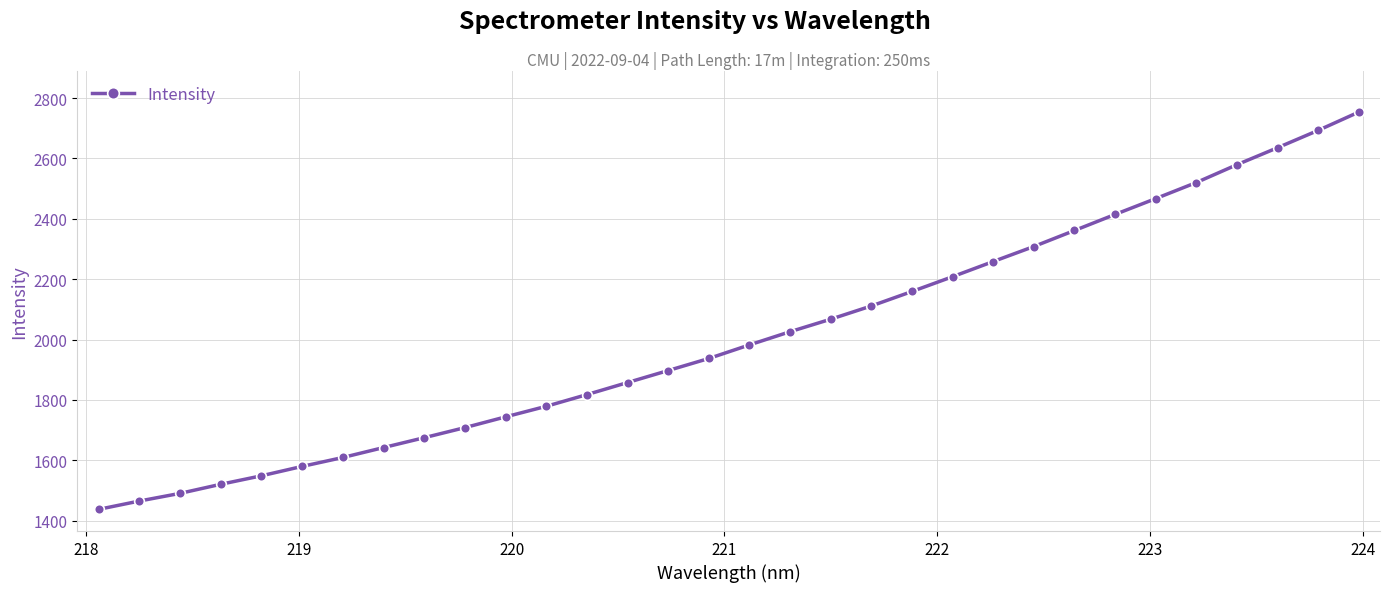

Count the number of data series in this chart.

1